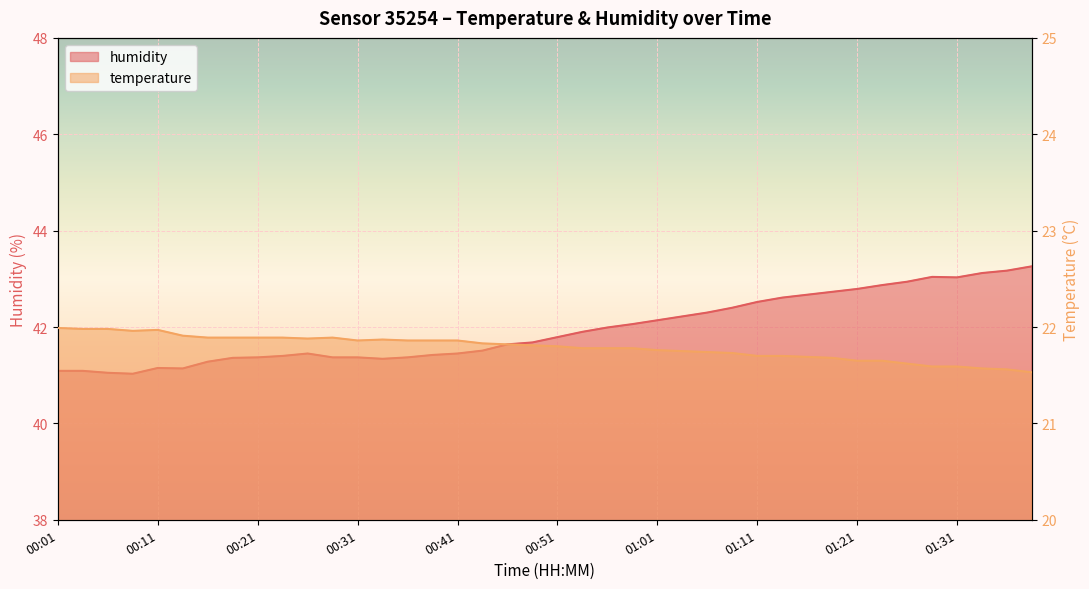

How many distinct data groups are displayed?

2